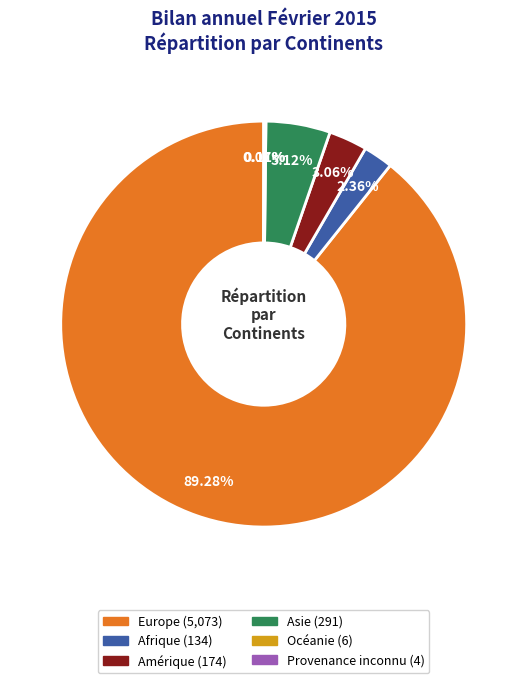

What is the largest slice in the pie chart?

Europe